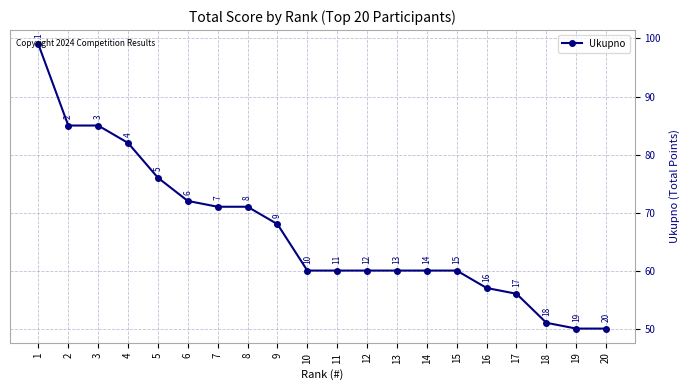

The chart shows a value of 100 at 15. True or false?

False